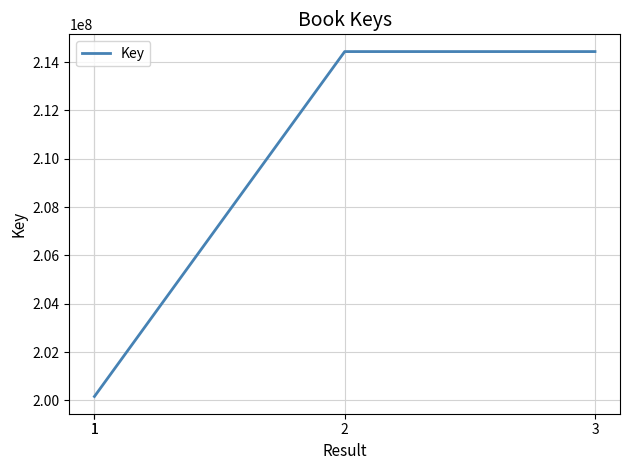

Between 3 and 1, which is larger?

3